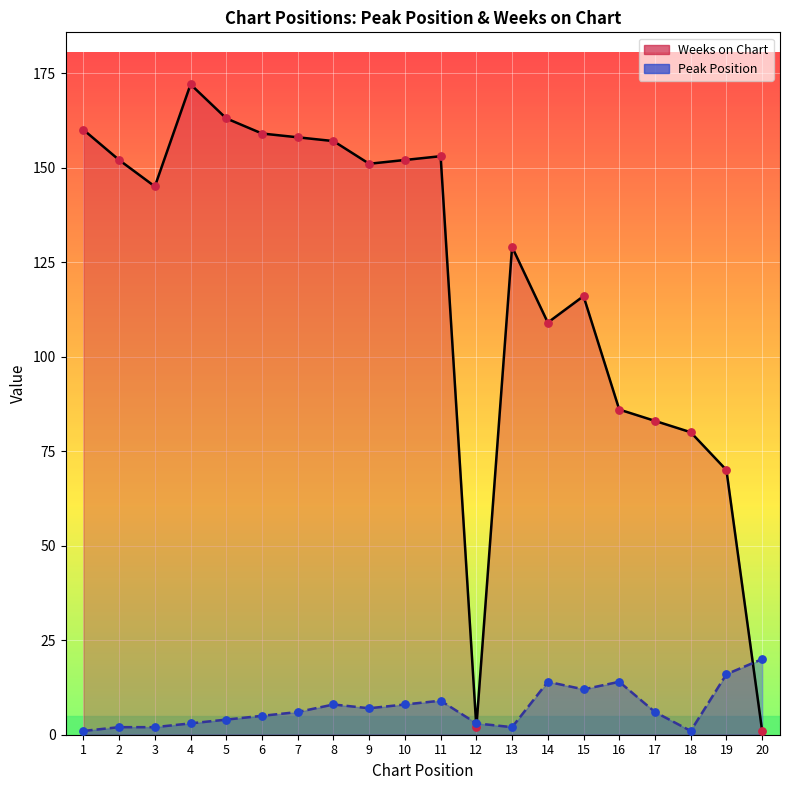

Is the value of Peak Position at 3 greater than the value of Weeks on Chart at 14?

No